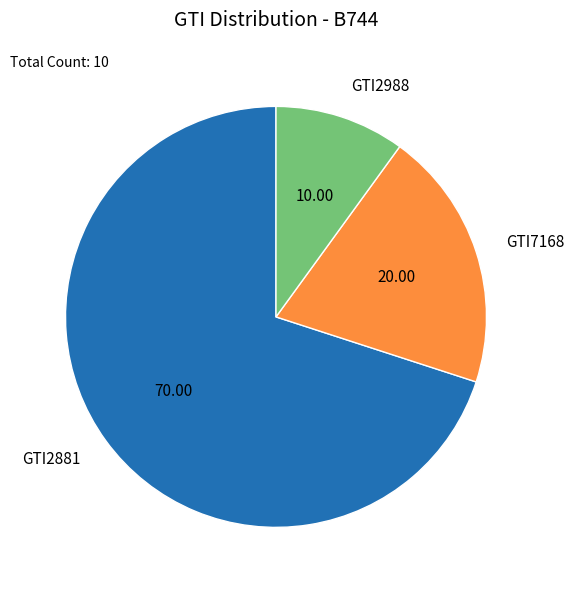

Do GTI2988 and GTI2881 together represent more than half of the pie?

Yes